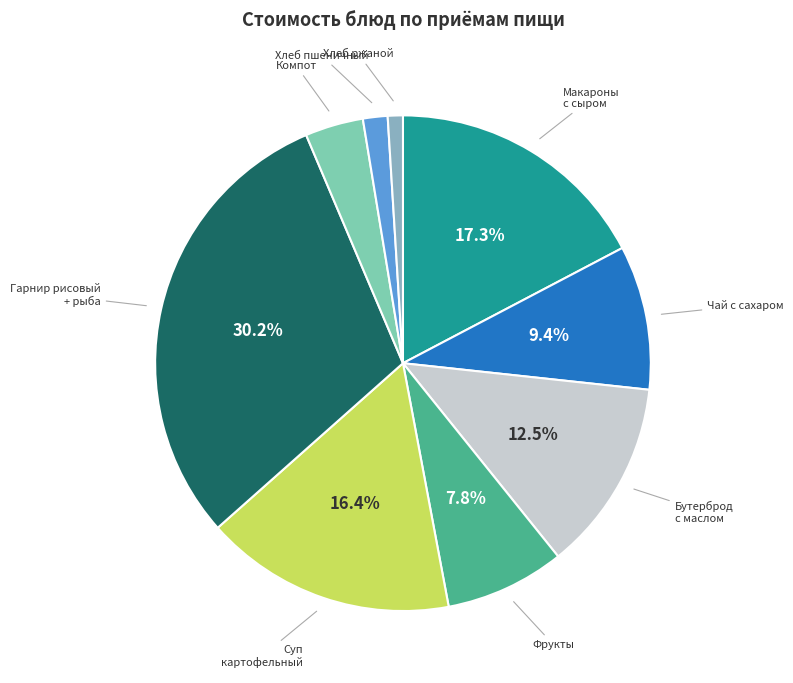

How many slices are in this pie chart?

9